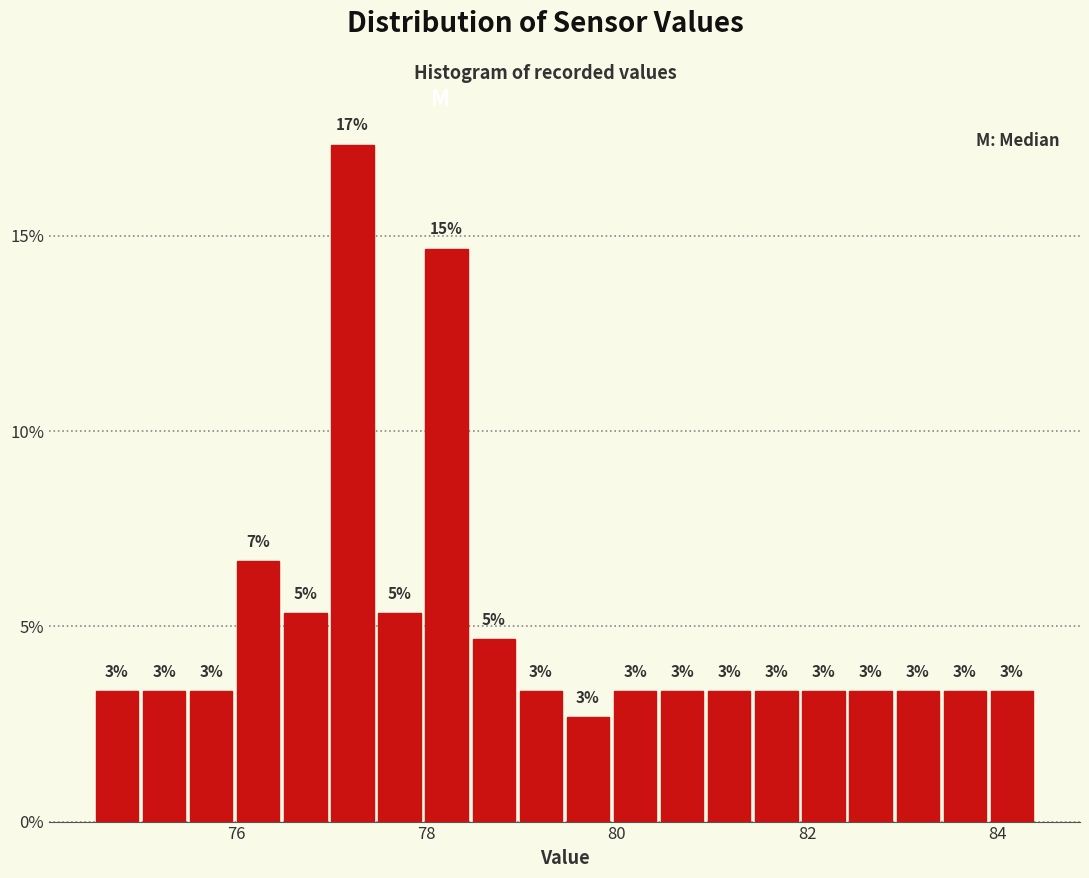

Around what value on the x-axis is the tallest bar? Give the approximate position of its centre, as read against the axis.

77.2